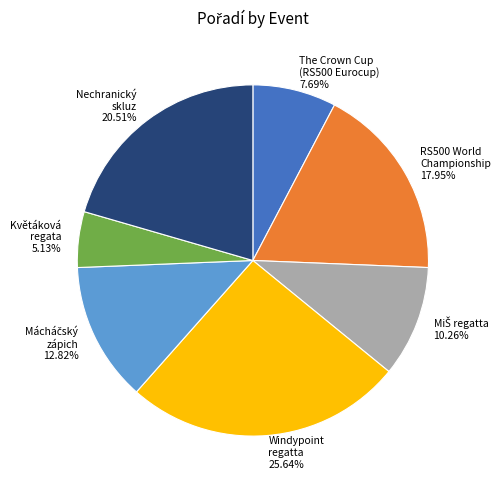

Does any single category account for the majority?

No